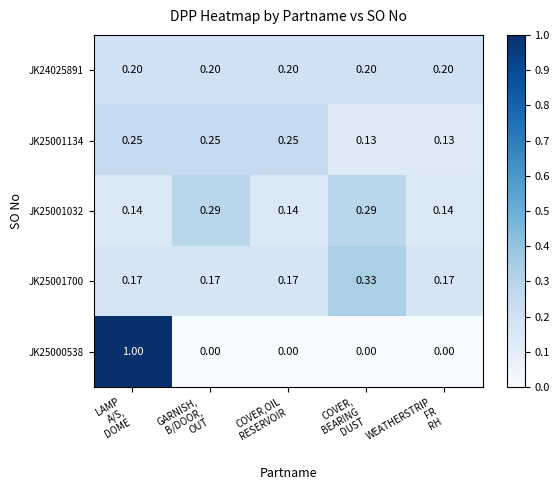

Between COVER,OIL
RESERVOIR and WEATHERSTRIP
FR
RH, which is larger?

COVER,OIL
RESERVOIR